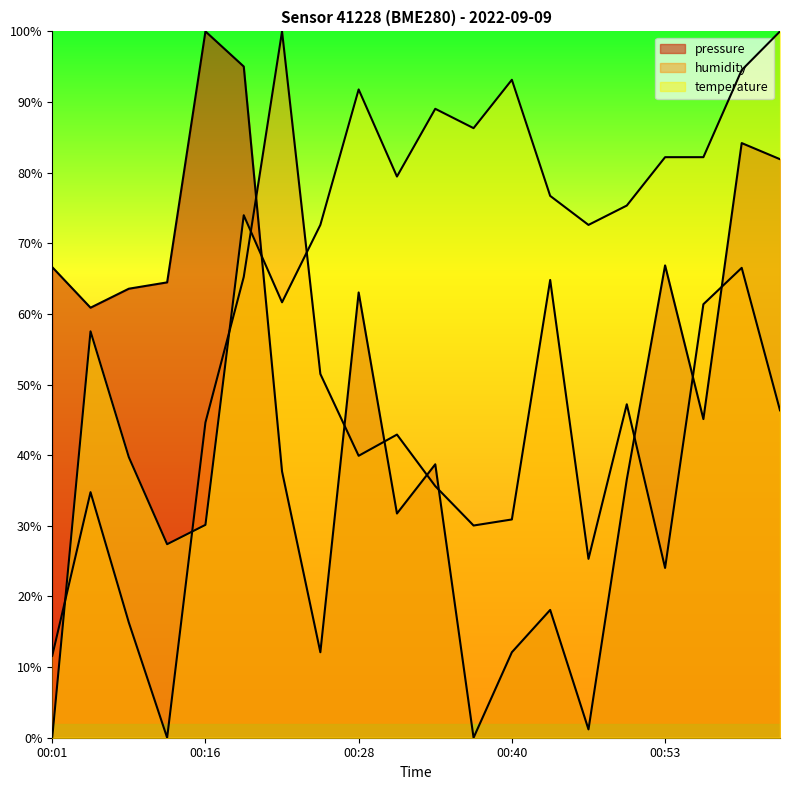

What is the value of the humidity point at the 5th from the left?

44.6